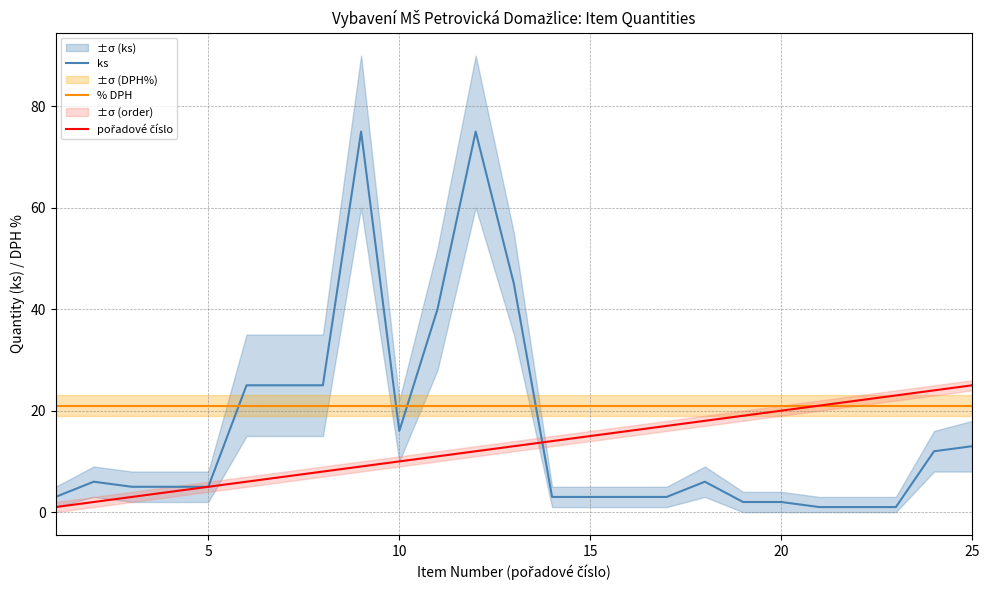

How many times do ks and % DPH cross each other?

4